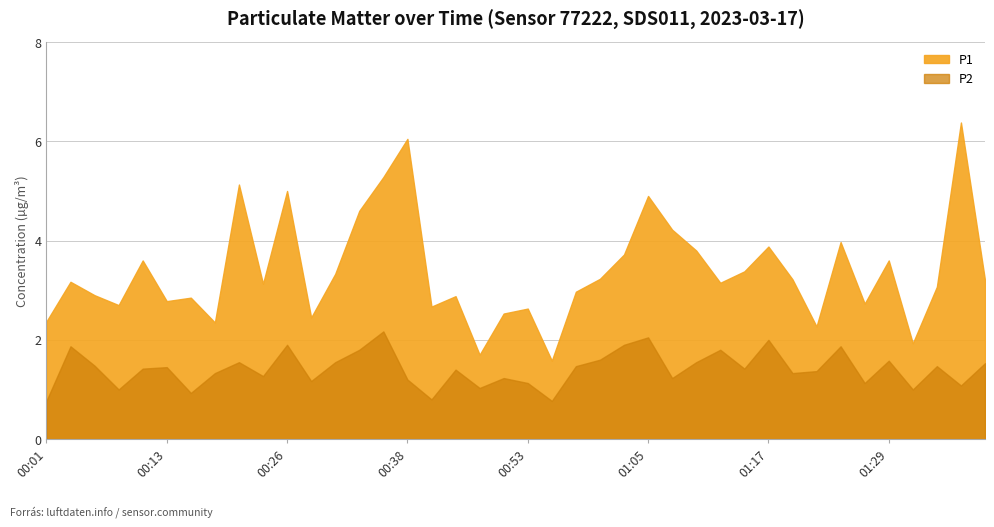

Reading right to left, what are all the values shown in this chart?

P1: 3.2	6.4	3.1	1.9	3.6	2.7	4.0	2.3	3.2	3.9	3.4	3.1	3.8	4.2	4.9	3.7	3.2	3.0	1.6	2.6	2.5	1.7	2.9	2.7	6.0	5.3	4.6	3.3	2.5	5.0	3.1	5.1	2.4	2.9	2.8	3.6	2.7	2.9	3.2	2.4
P2: 1.5	1.1	1.5	1.0	1.6	1.1	1.9	1.4	1.3	2.0	1.4	1.8	1.6	1.2	2.0	1.9	1.6	1.5	0.8	1.1	1.2	1.0	1.4	0.8	1.2	2.2	1.8	1.6	1.2	1.9	1.3	1.6	1.3	0.9	1.4	1.4	1.0	1.5	1.9	0.8